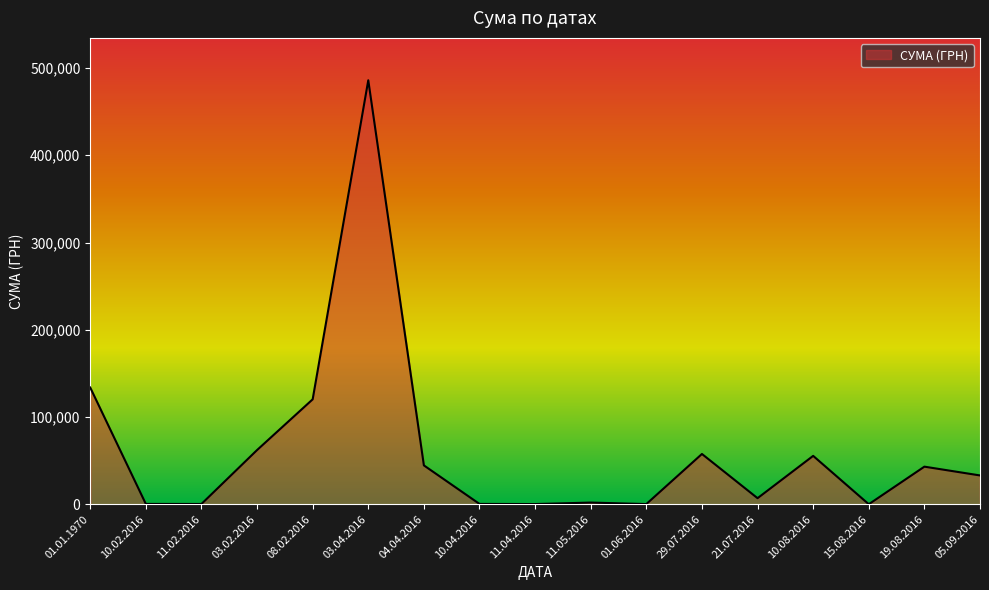

Where is the data nearest to the value 242978?

01.01.1970